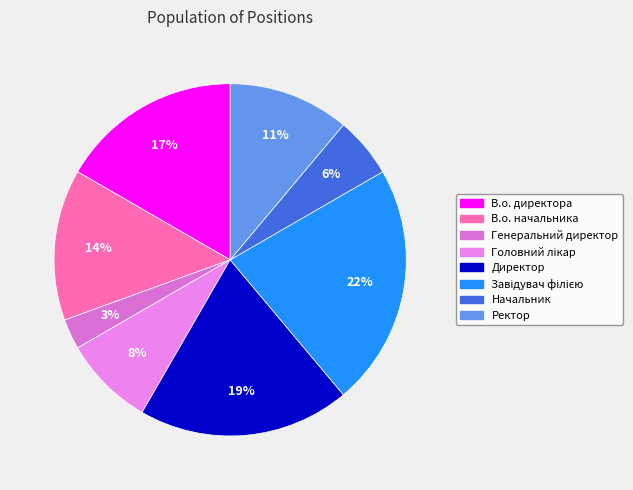

Between Директор and В.о. начальника, which is larger?

Директор